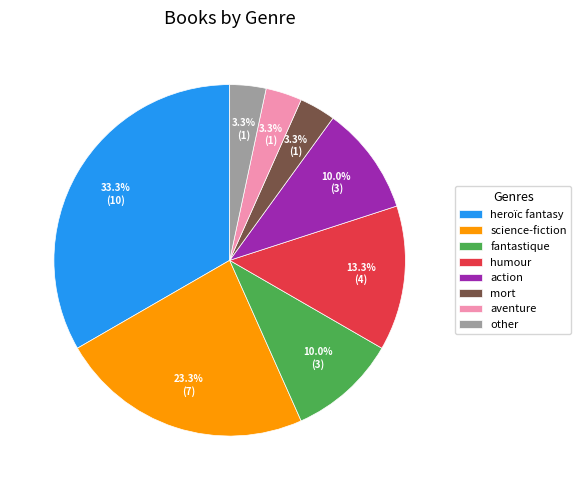

What is the ratio of the value at aventure to the value at fantastique?

0.3